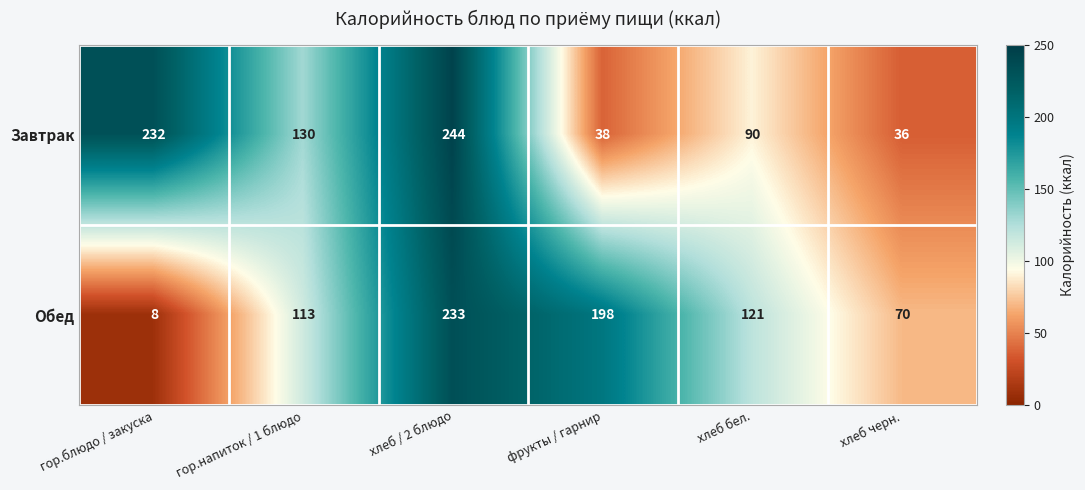

What is the spread (max minus min) of values at фрукты / гарнир?

160